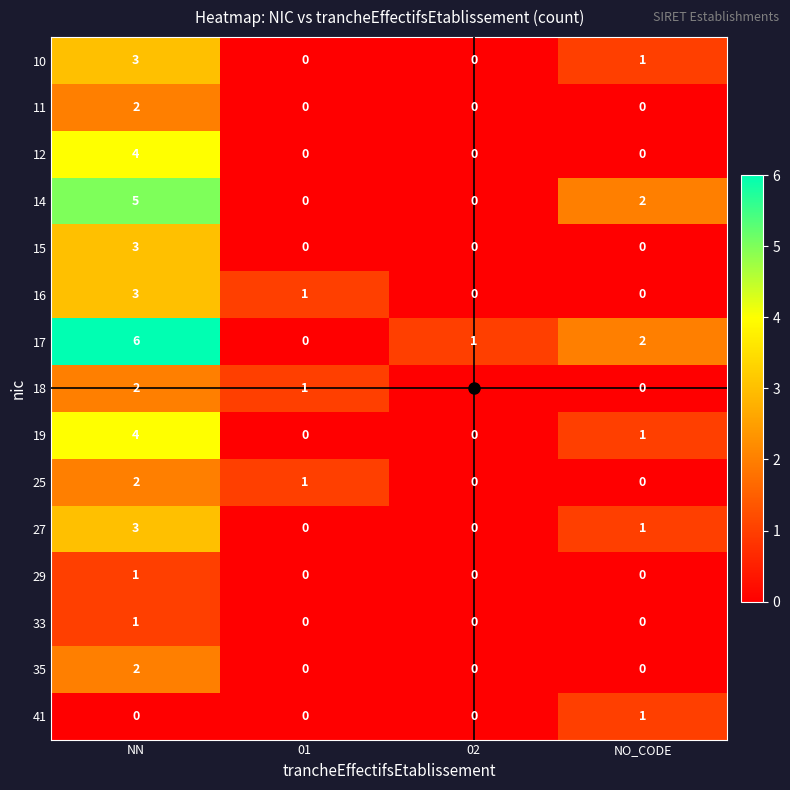

At how many categories does at least one series exceed 0?

4